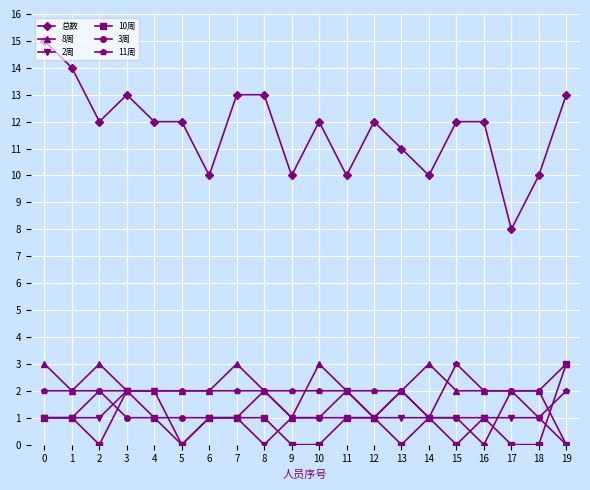

True or false: 8周 and 总数 intersect in this chart.

False